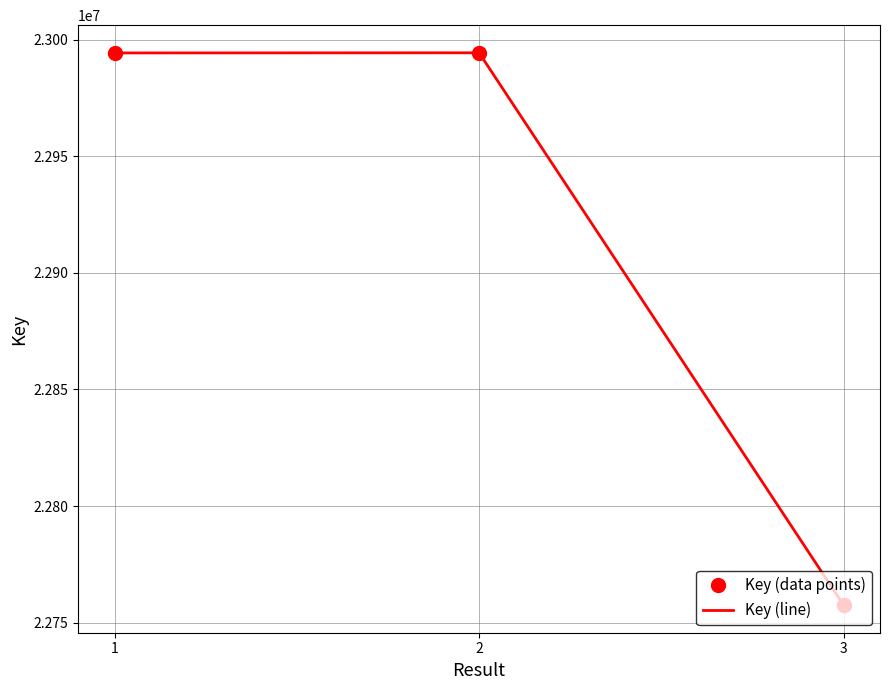

Count the number of data series in this chart.

2